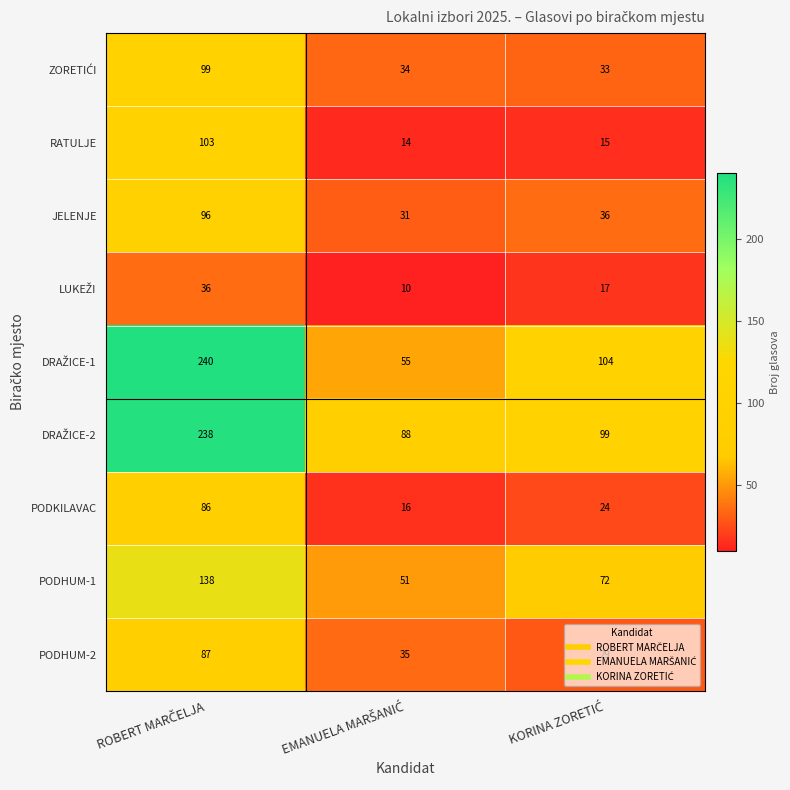

Count the number of categories in the chart.

3